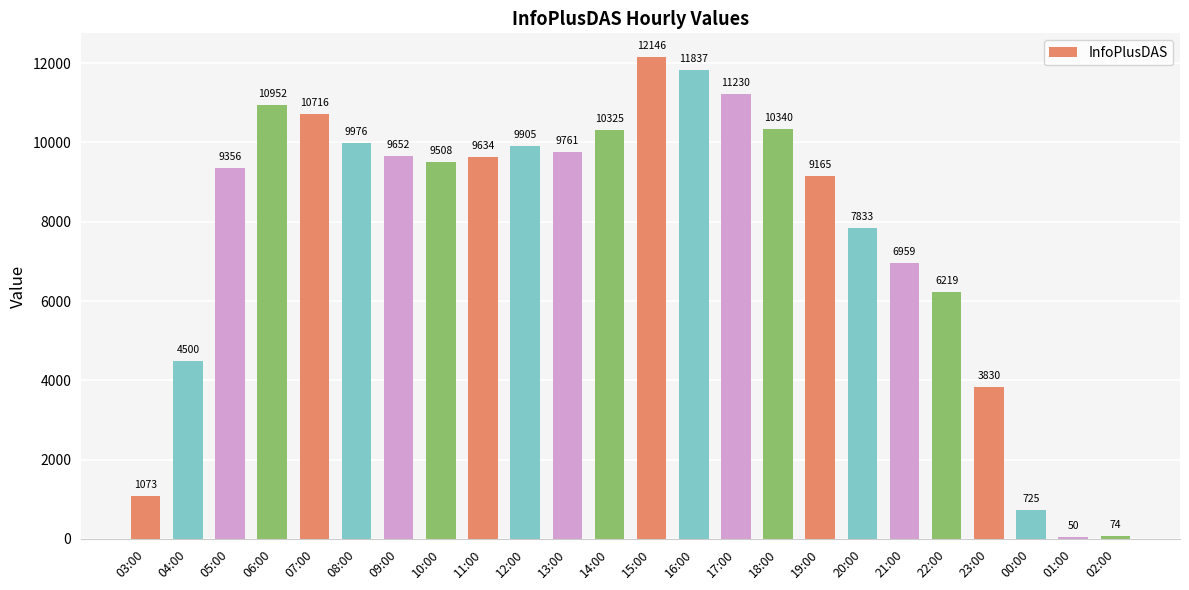

What is the average value?

7740